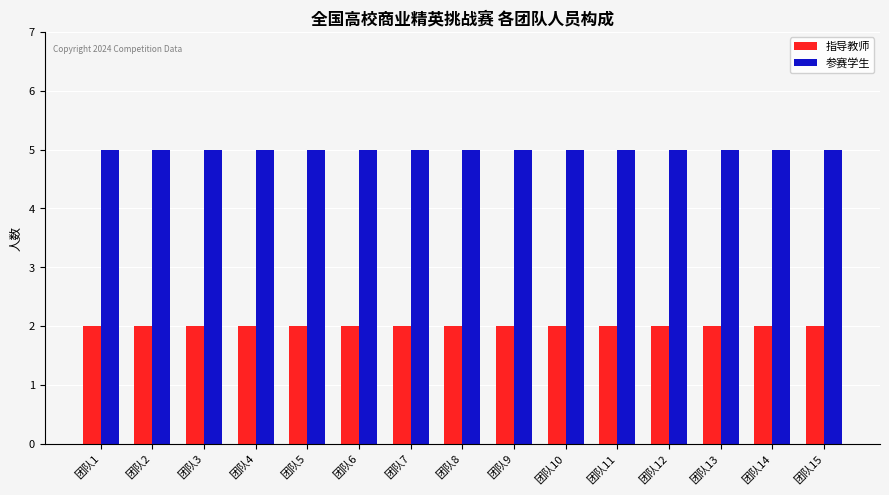

Does the chart contain stacked bars?

No